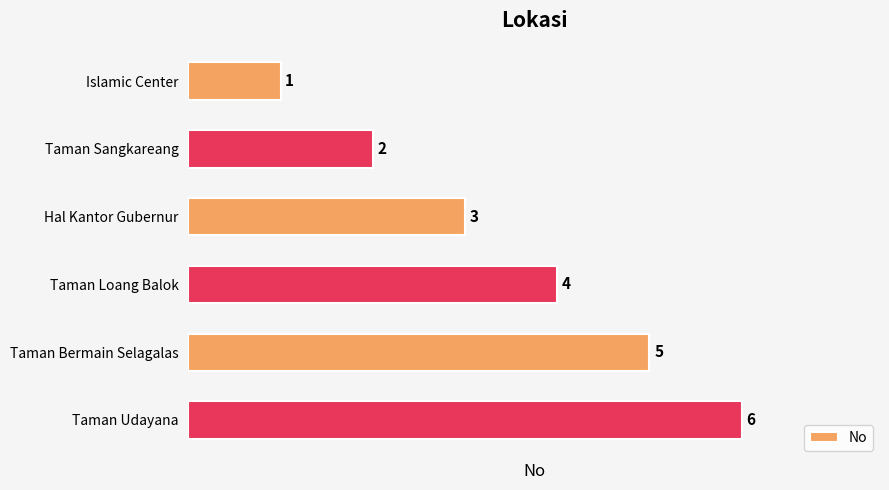

How many categories are shown in the chart?

6